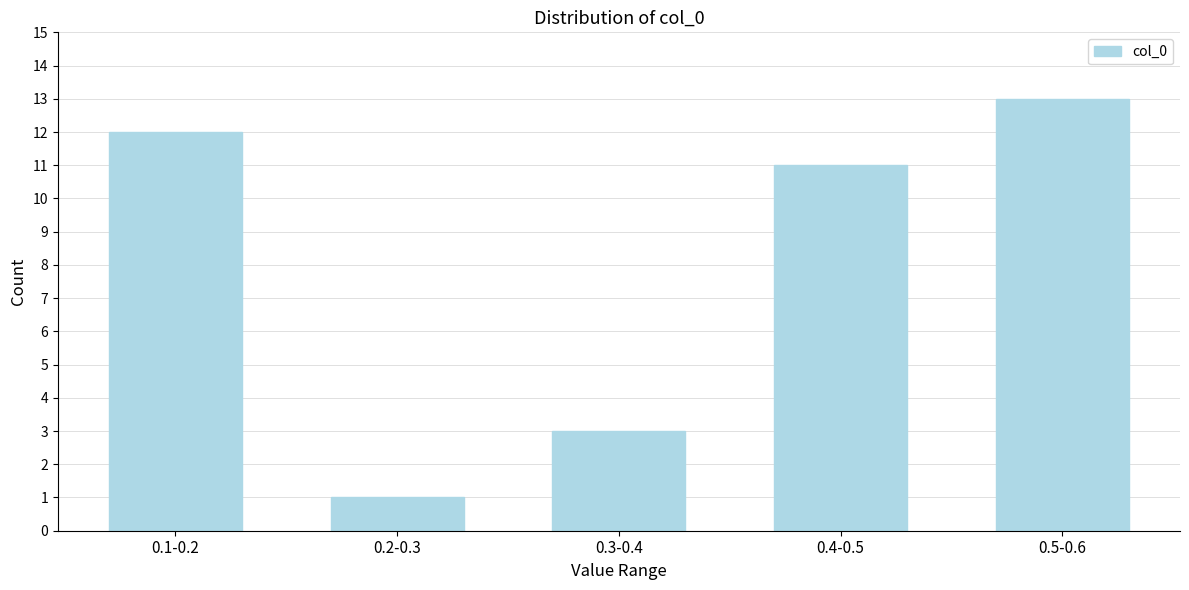

Reading right to left, extract all data points from this chart.

0.5-0.6=13	0.4-0.5=11	0.3-0.4=3	0.2-0.3=1	0.1-0.2=12